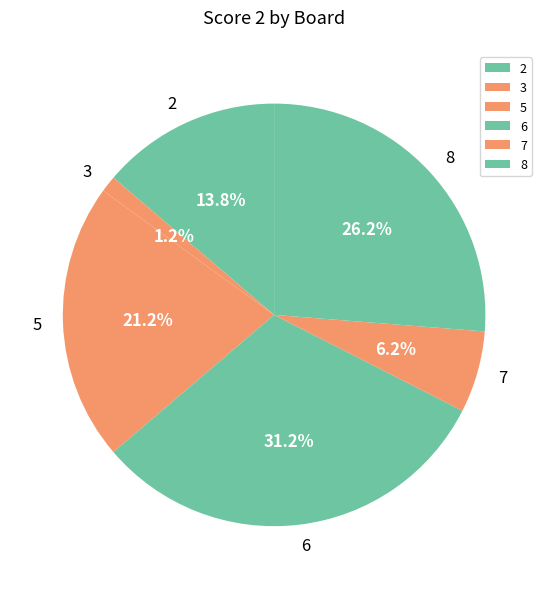

Is there a majority slice in this chart?

No